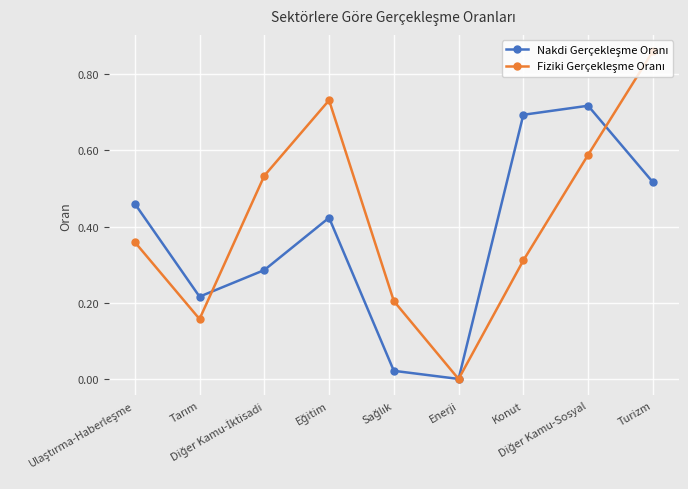

Is this an area chart (filled region under the line)?

No